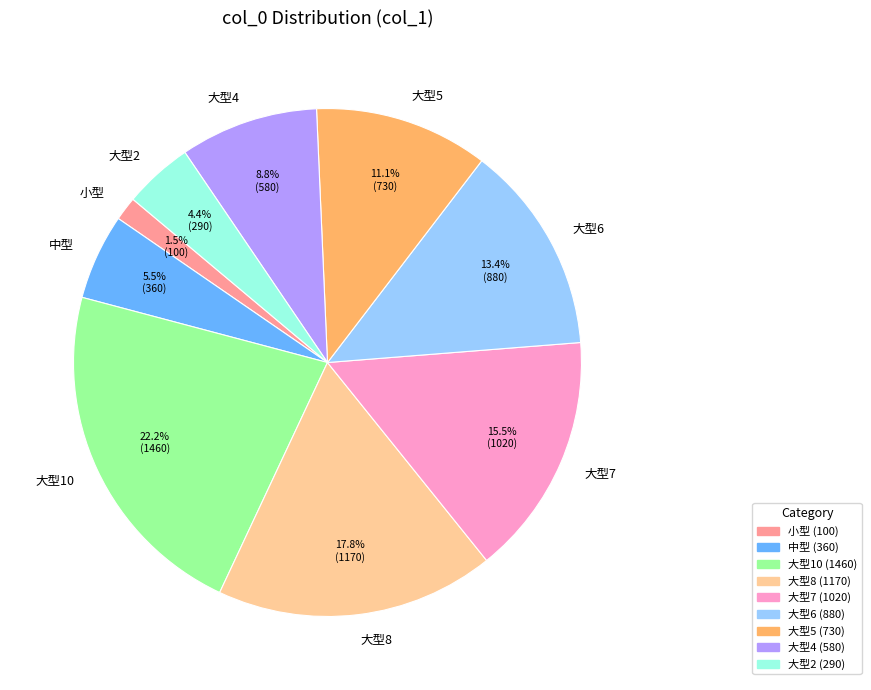

To the nearest percent, what is the average slice percentage?

11%